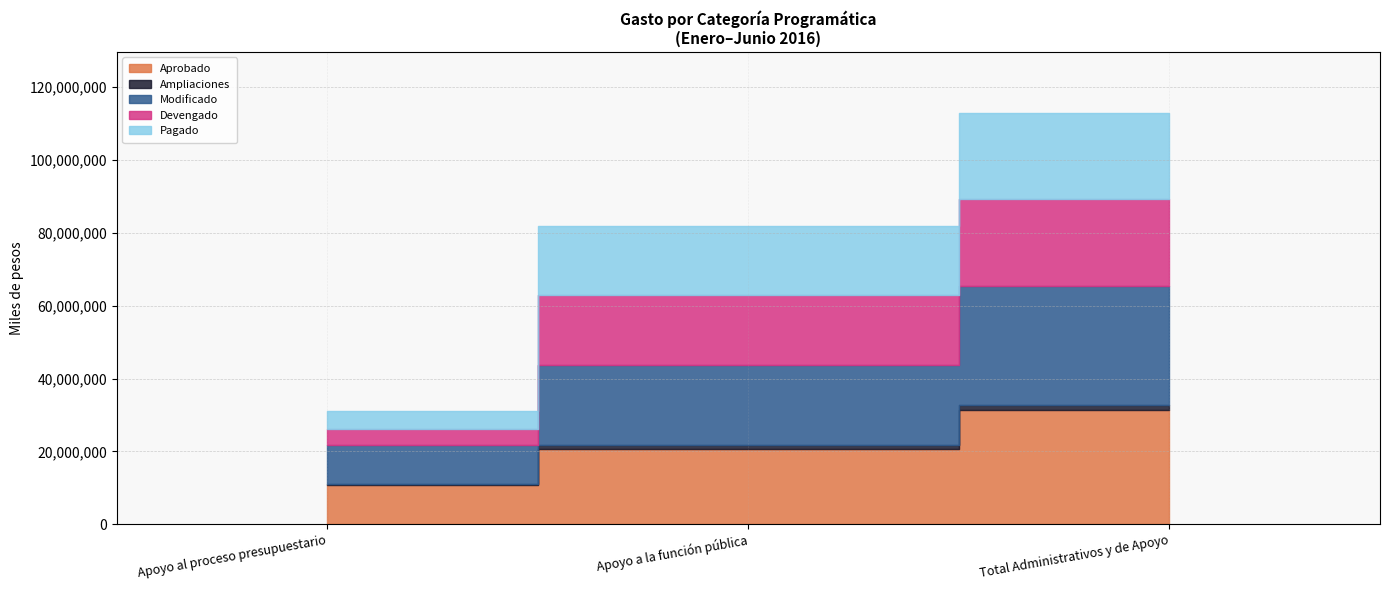

What is the label of the 2nd point from the right?

Apoyo a la función pública